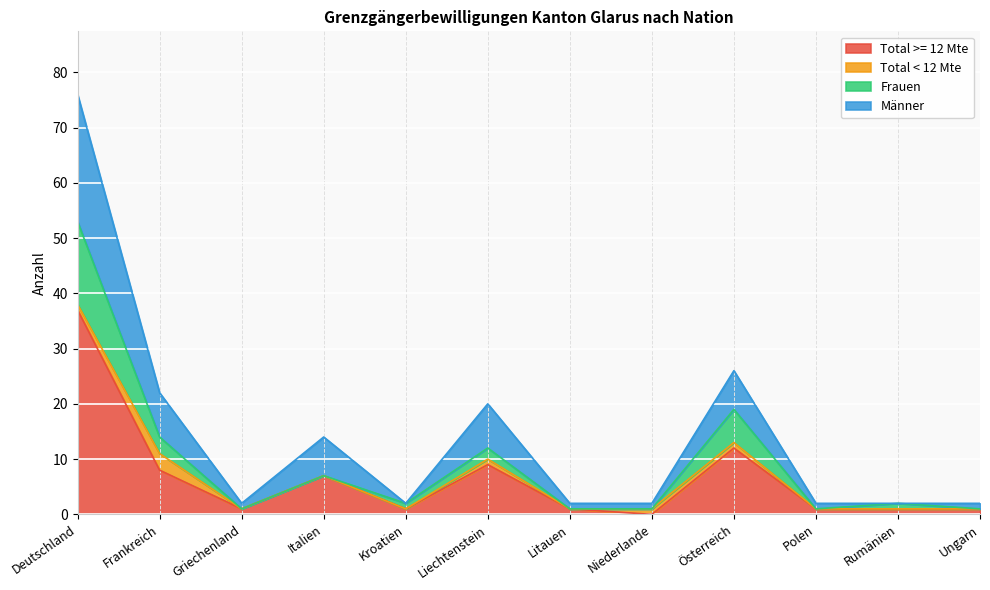

The Total >= 12 Mte series shows 7 at Österreich. True or false?

False